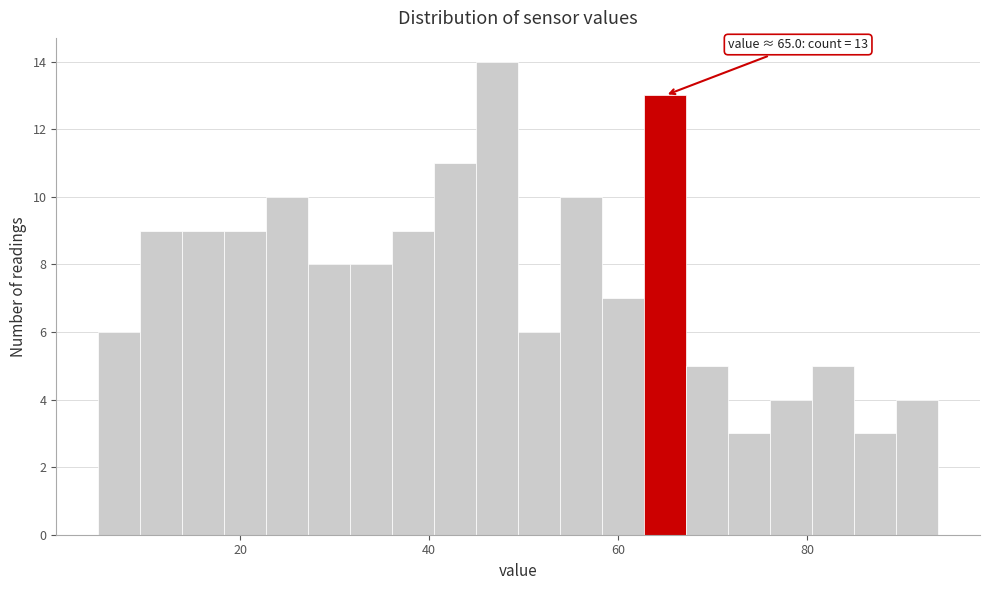

Around what value on the x-axis is the tallest bar? Give the approximate position of its centre, as read against the axis.

48